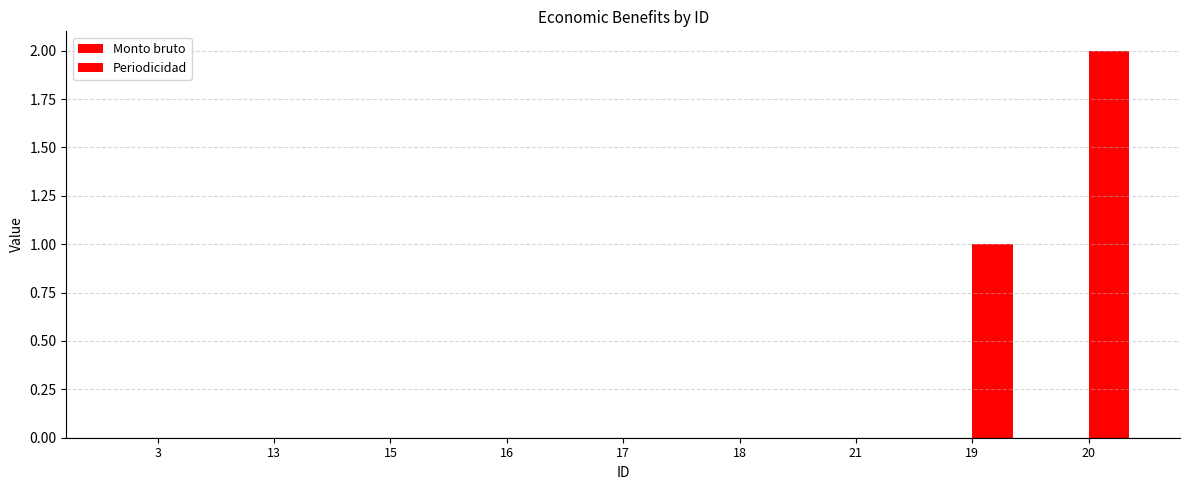

How many series are shown in this chart?

2